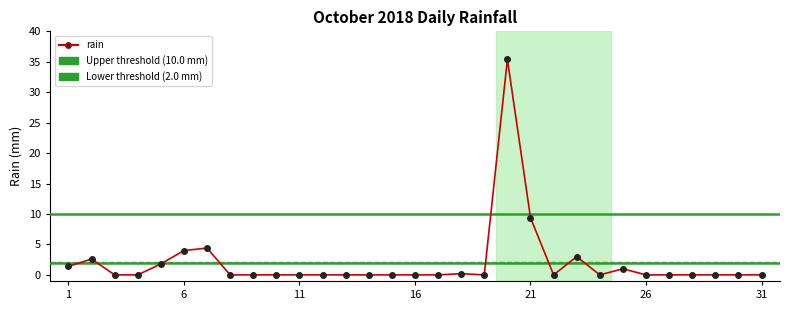

What is the difference between the maximum and minimum values?

35.4